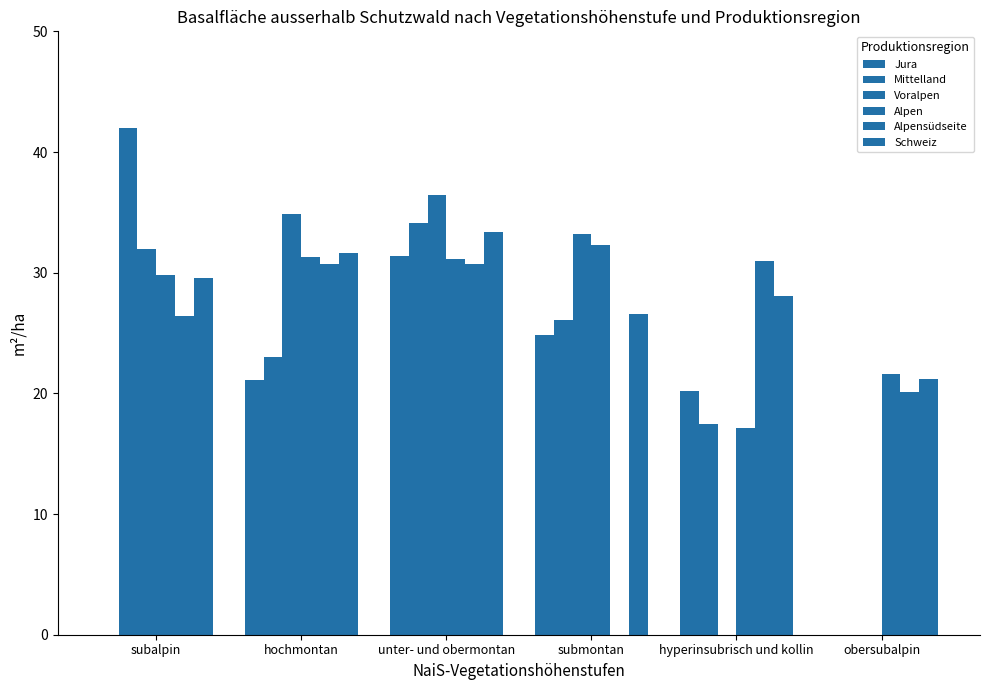

The value of Mittelland at hyperinsubrisch und kollin is 17.5. True or false?

True